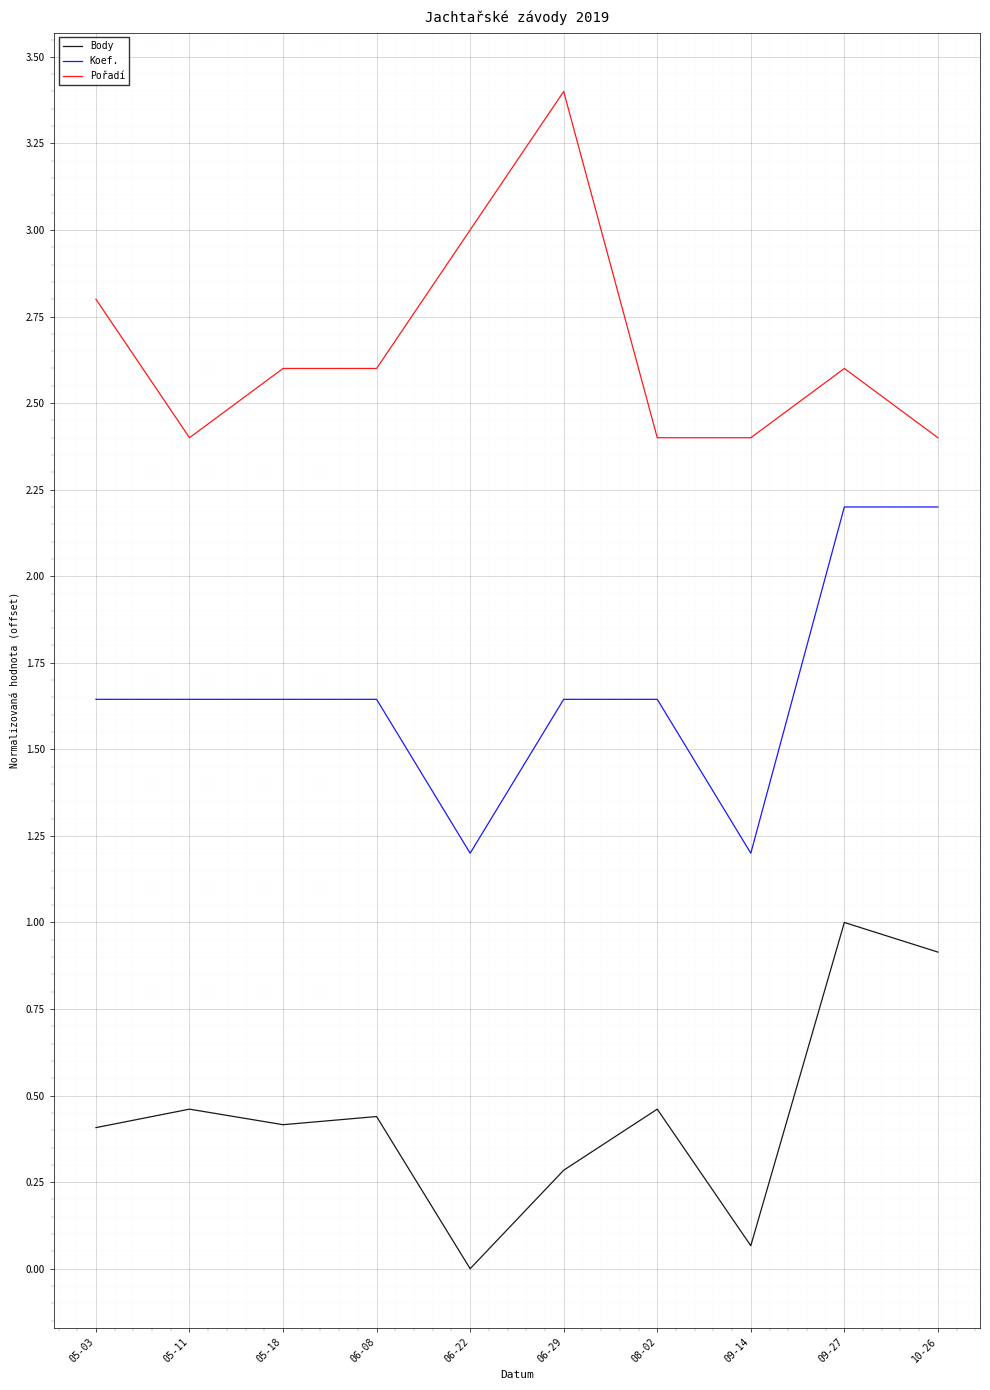

True or false: Pořadí and Body cross at least once.

False